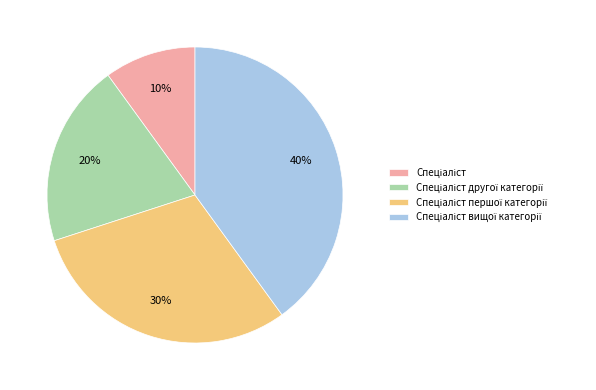

Does any single category account for the majority?

No